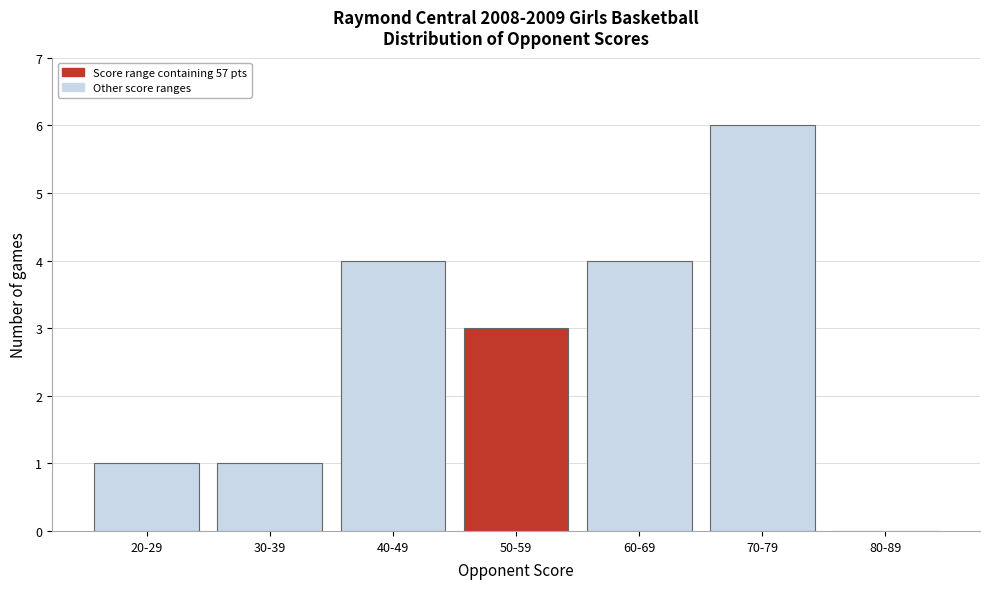

Reading right to left, what are all the values shown in this chart?

80-89=0	70-79=6	60-69=4	50-59=3	40-49=4	30-39=1	20-29=1